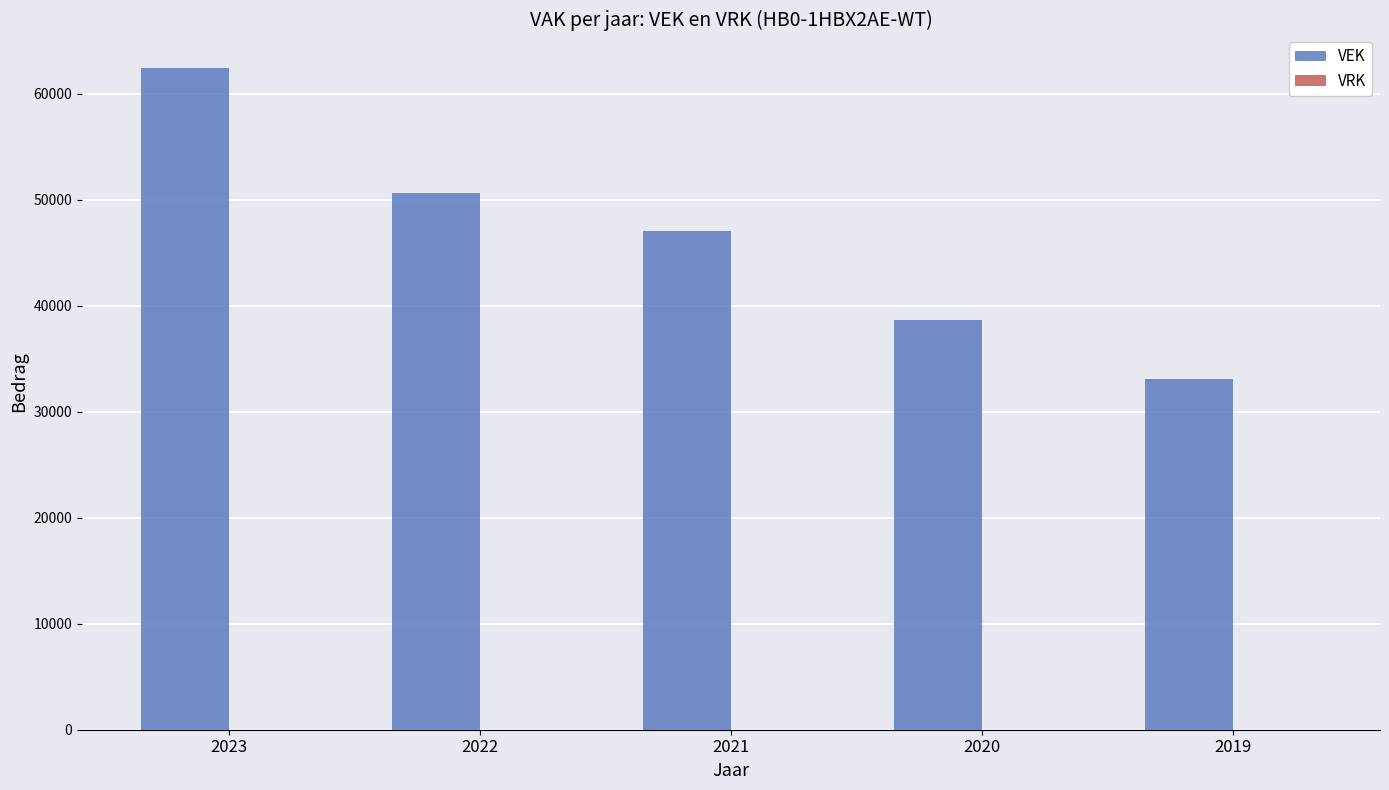

Are the bars horizontal?

No